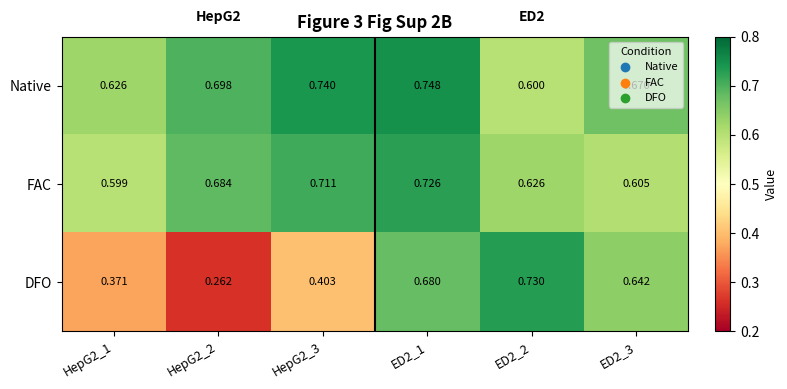

Rank the series by their maximum value, from lowest to highest.

FAC, DFO, Native